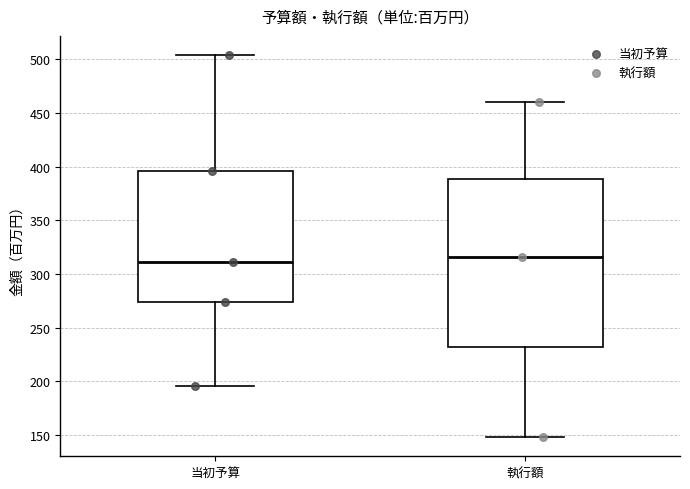

Reading left to right, transcribe this box plot: for each box, give where its median line is, the range the box spans, and where its two whiskers end, as read against the y-axis. The values are not printed on the chart, so give them approximately, as read against the axis.

当初予算: median 310, box 275 to 395, whiskers 195 to 505
執行額: median 315, box 230 to 390, whiskers 150 to 460